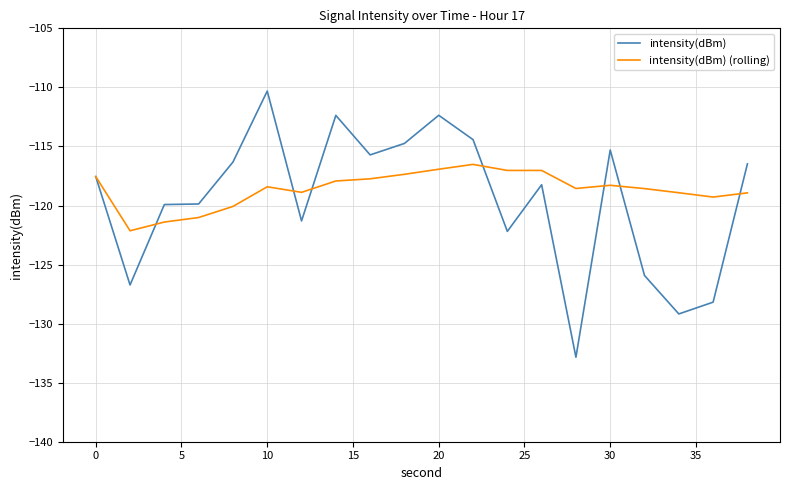

What are all the series names shown in the legend?

intensity(dBm), intensity(dBm) (rolling)